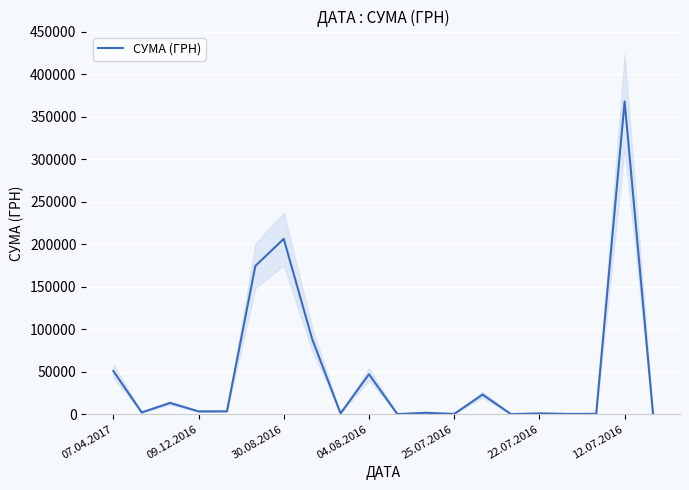

What is the highest value of the СУМА (ГРН) series?

367851.7